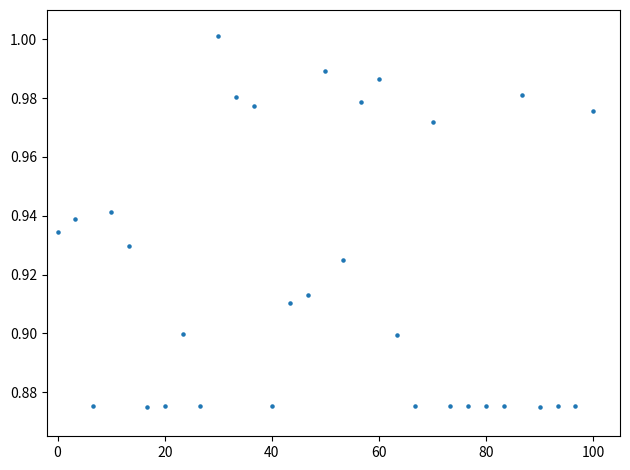

What is the range of X values (max minus min)?

100.0